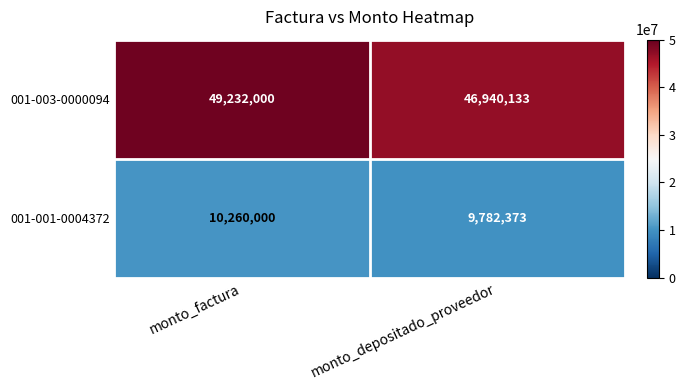

At which label is 001-001-0004372 closest to 10021186?

monto_depositado_proveedor